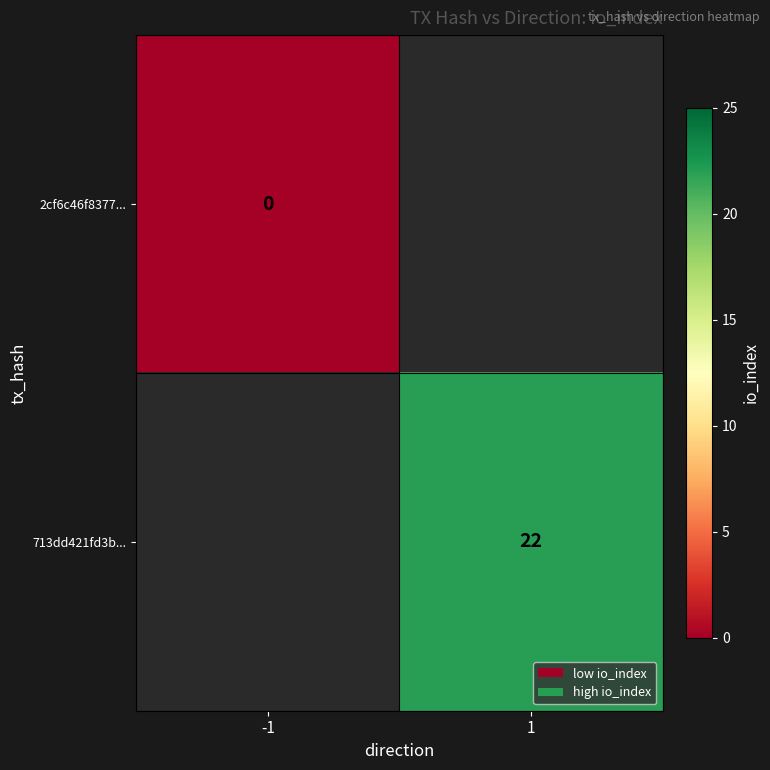

Is it true that 713dd421fd3b... equals 29 at 1?

False